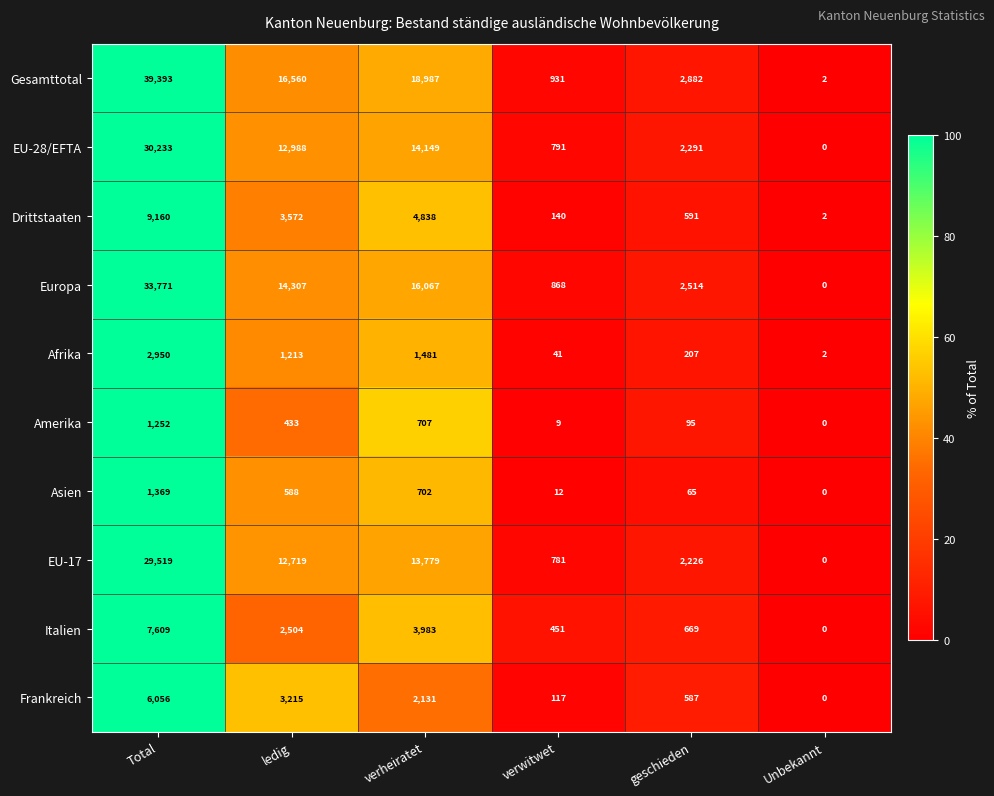

Which series has the largest total across all categories?

Gesamttotal